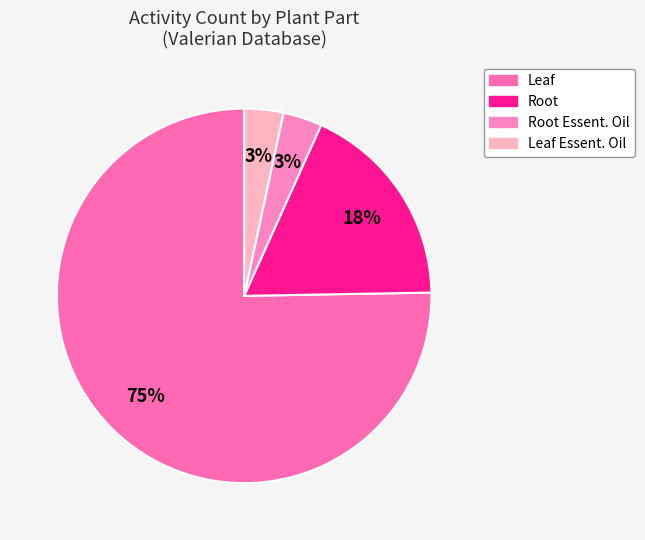

How many slices are in this pie chart?

4